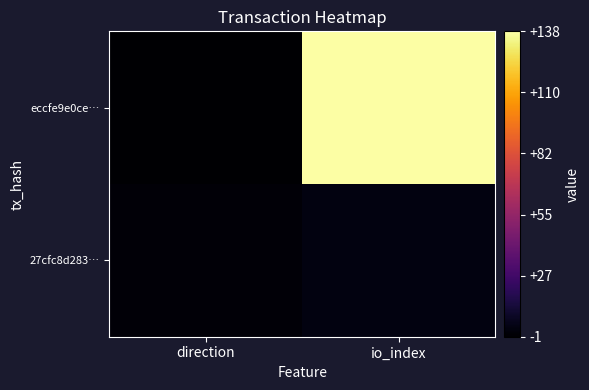

Which has a higher value, io_index or direction?

io_index